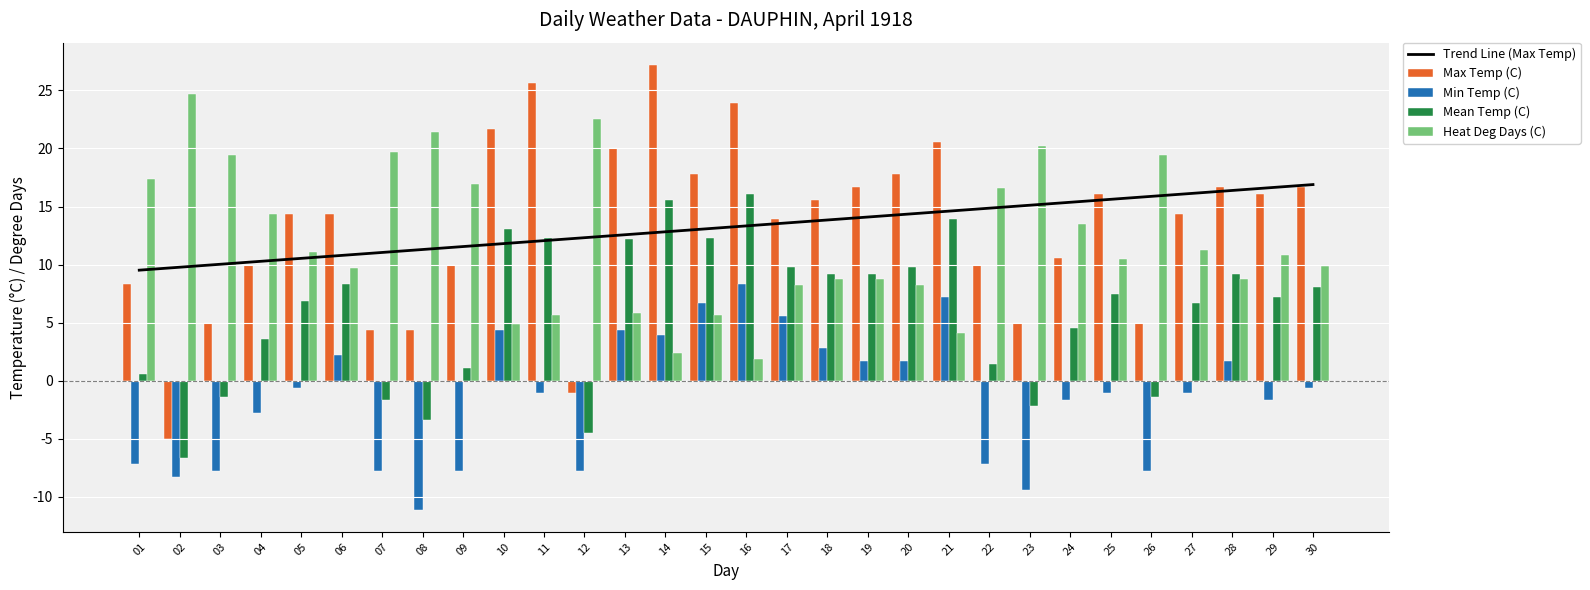

Which series has the largest total across all categories?

Trend Line (Max Temp)